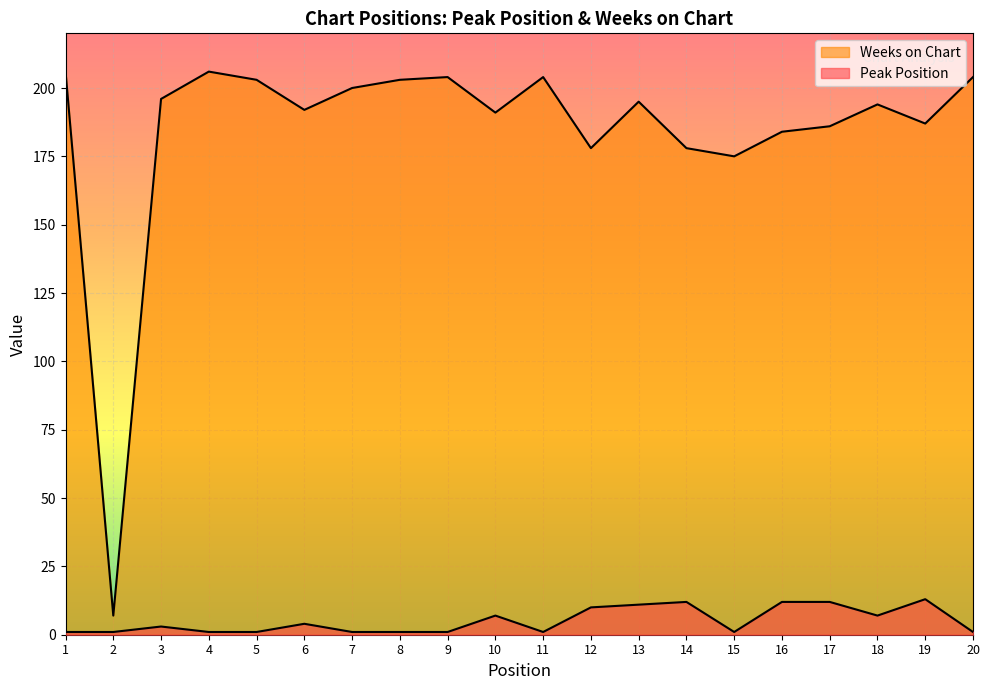

At which label does Peak Position first exceed 3?

6